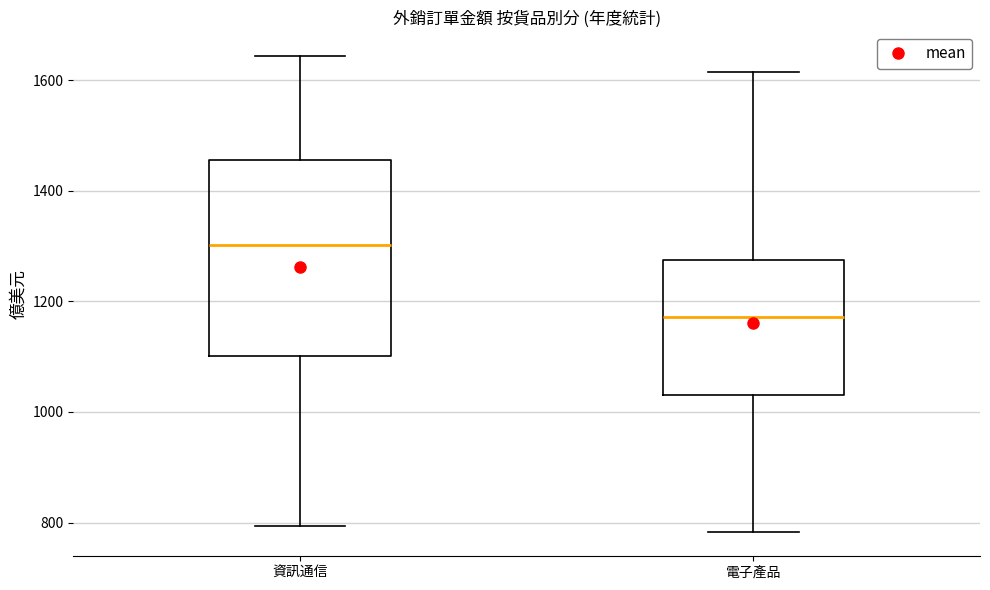

Which box has the highest median line?

資訊通信